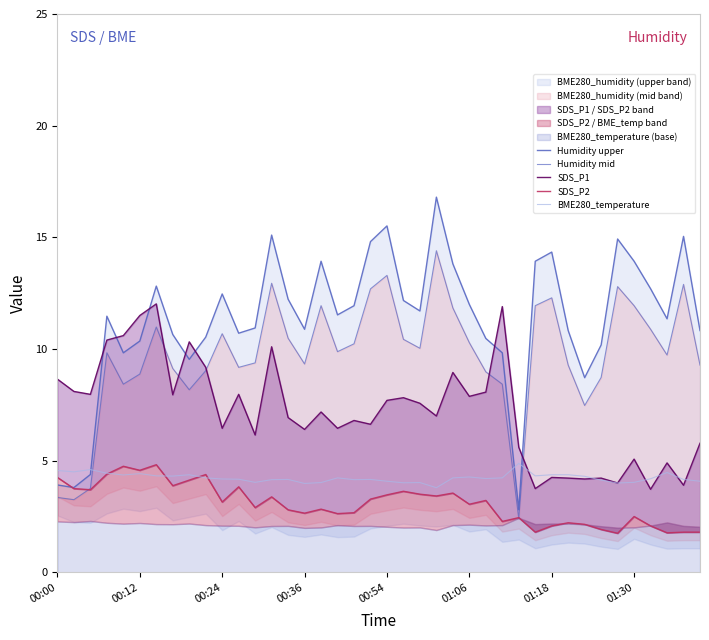

What is the total value across all series at 00:36?

33.2